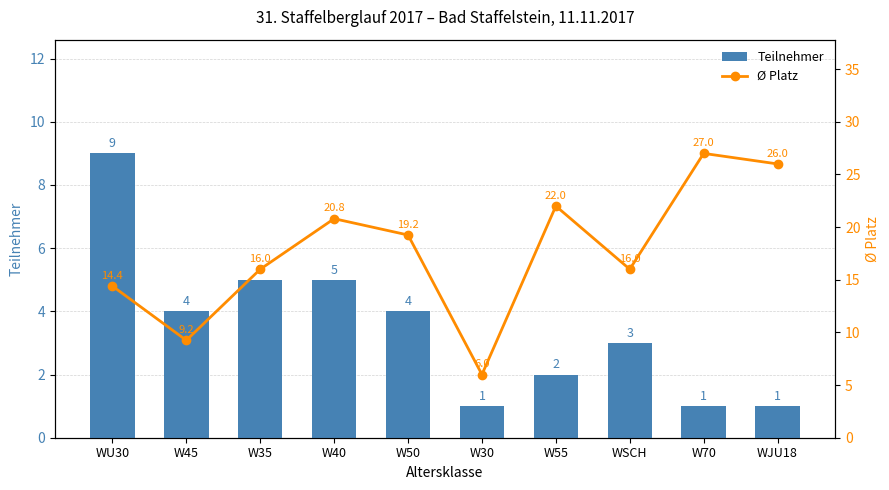

Reading right to left, what are all the values shown in this chart?

Teilnehmer: 1.0	1.0	3.0	2.0	1.0	4.0	5.0	5.0	4.0	9.0
Ø Platz: 26.0	27.0	16.0	22.0	6.0	19.2	20.8	16.0	9.2	14.4